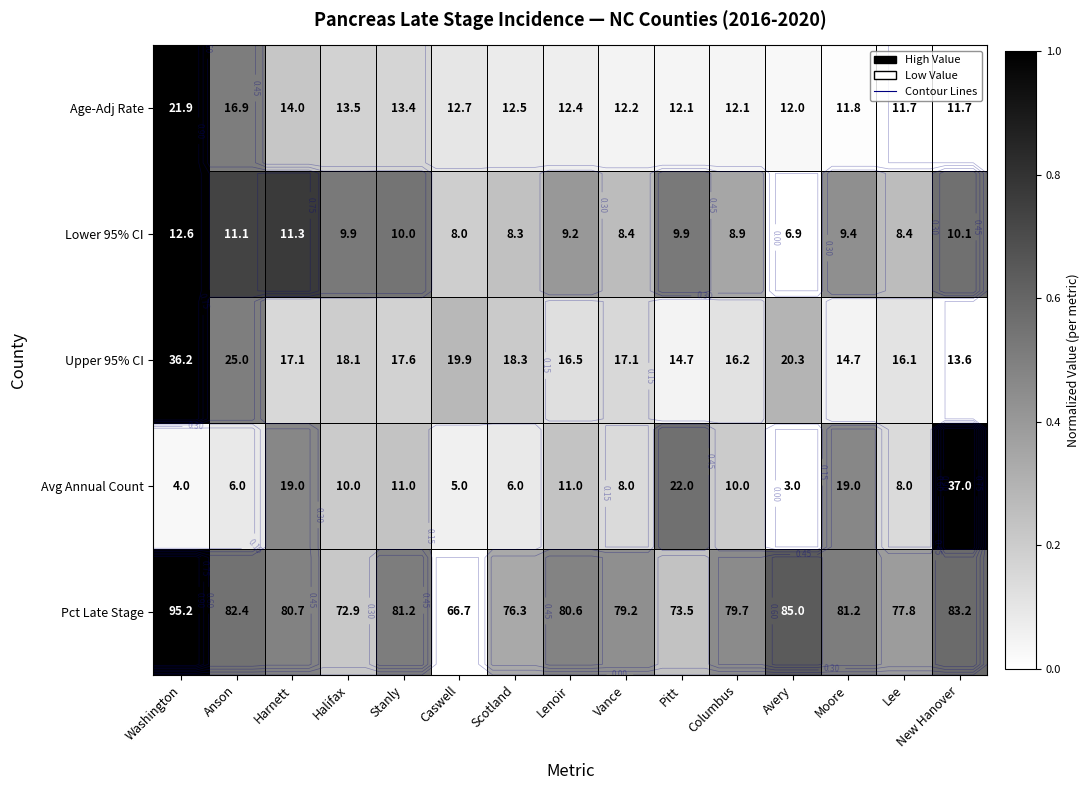

Which has a higher value, Anson or Scotland?

Anson